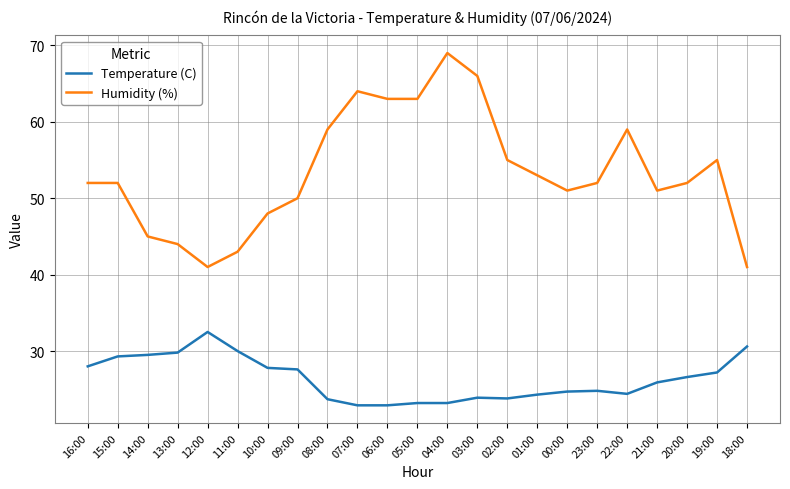

List the series in order of their peak value, lowest first.

Temperature (C), Humidity (%)